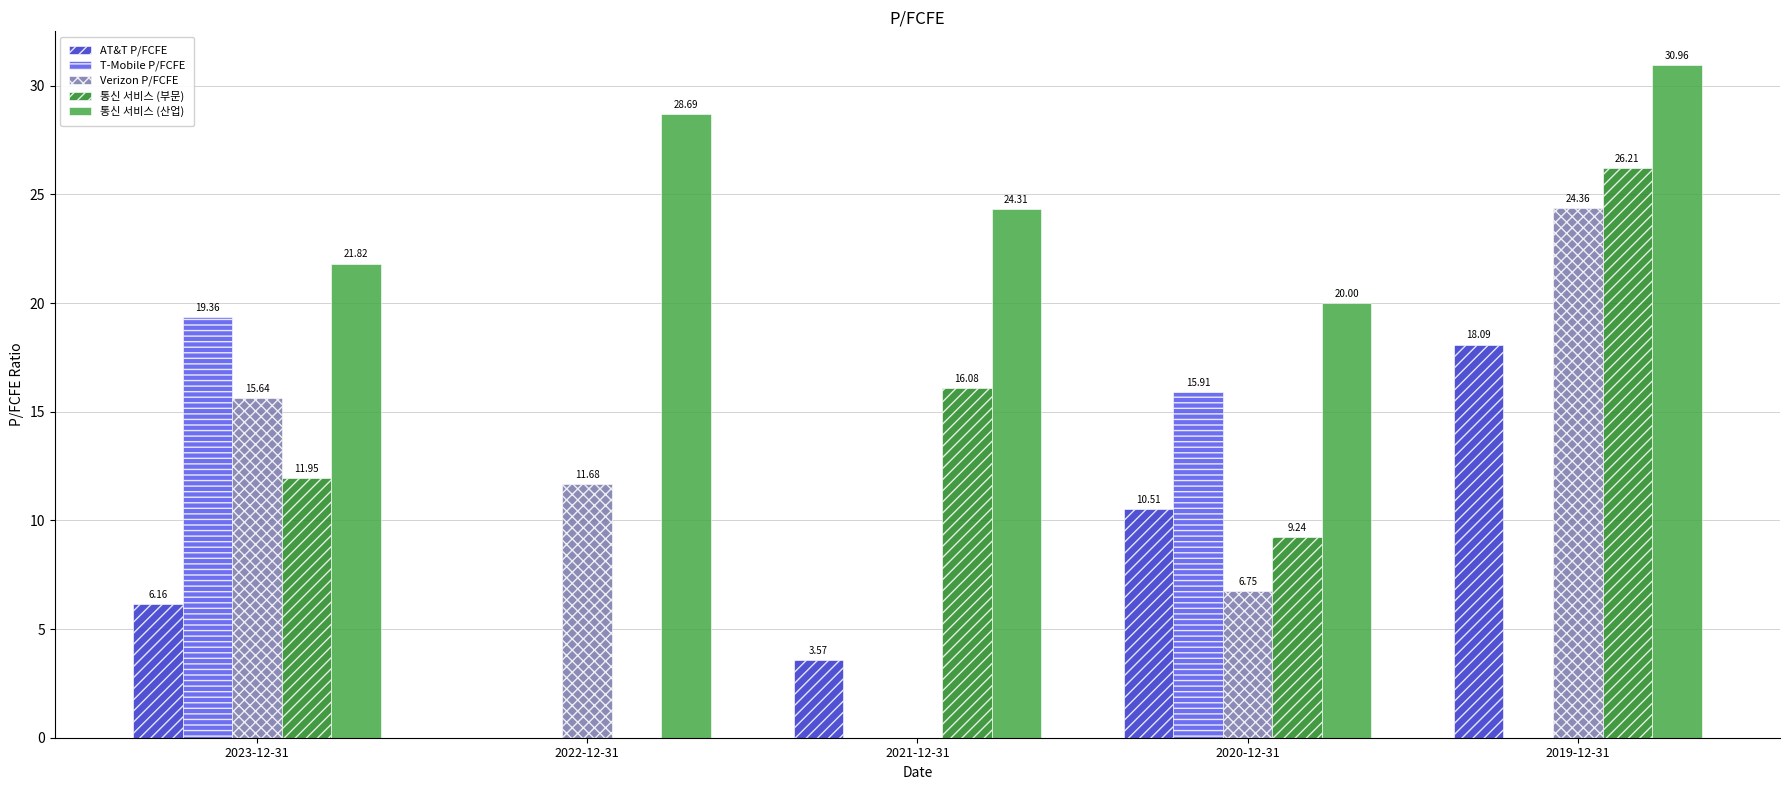

What is the total value across all series at 2019-12-31?

99.6